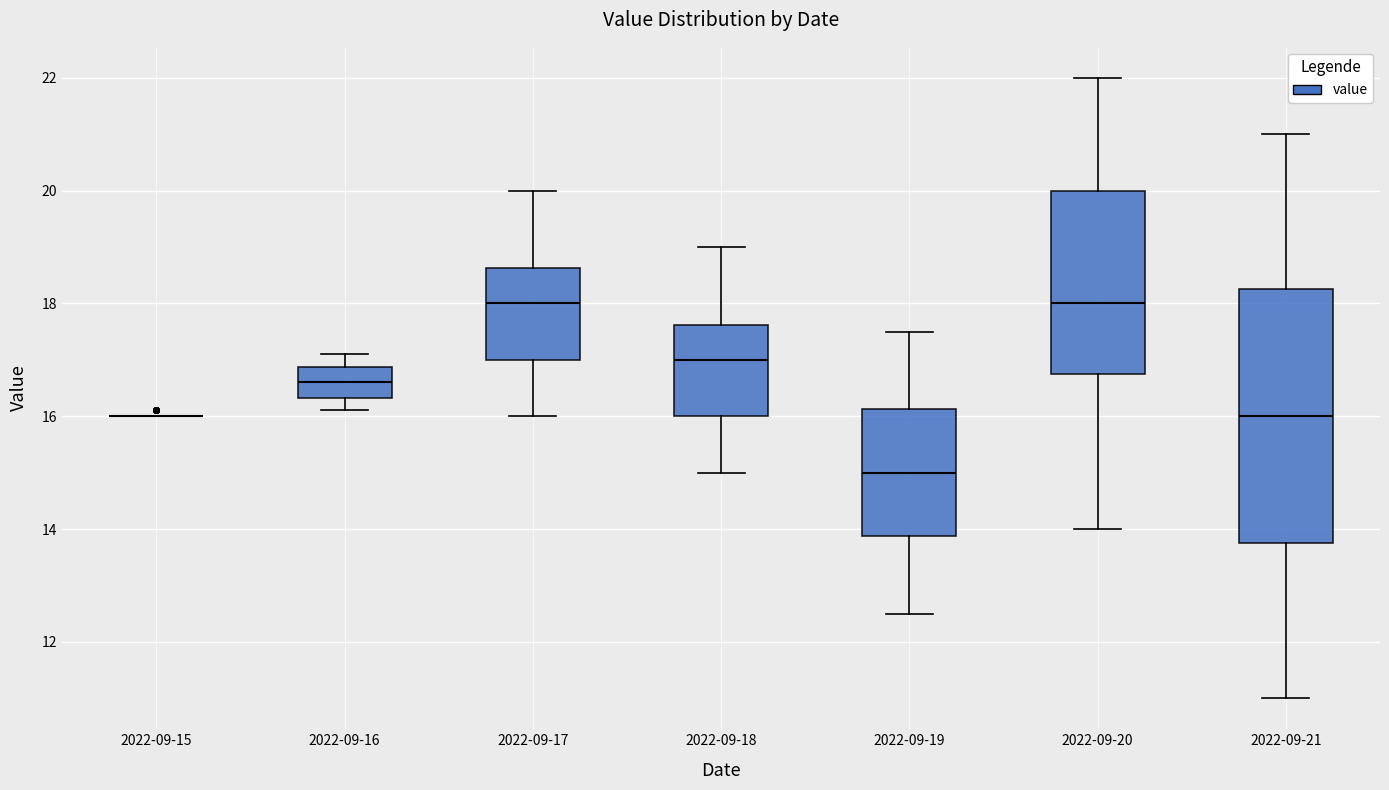

Reading left to right, transcribe this box plot: for each box, give where its median line is, the range the box spans, and where its two whiskers end, as read against the y-axis. The values are not printed on the chart, so give them approximately, as read against the axis.

2022-09-15: box collapsed to a line at 16.0, whiskers 16.0 to 16.0
2022-09-16: median 16.6, box 16.4 to 16.8, whiskers 16.2 to 17.2
2022-09-17: median 18.0, box 17.0 to 18.6, whiskers 16.0 to 20.0
2022-09-18: median 17.0, box 16.0 to 17.6, whiskers 15.0 to 19.0
2022-09-19: median 15.0, box 13.8 to 16.2, whiskers 12.6 to 17.6
2022-09-20: median 18.0, box 16.8 to 20.0, whiskers 14.0 to 22.0
2022-09-21: median 16.0, box 13.8 to 18.2, whiskers 11.0 to 21.0